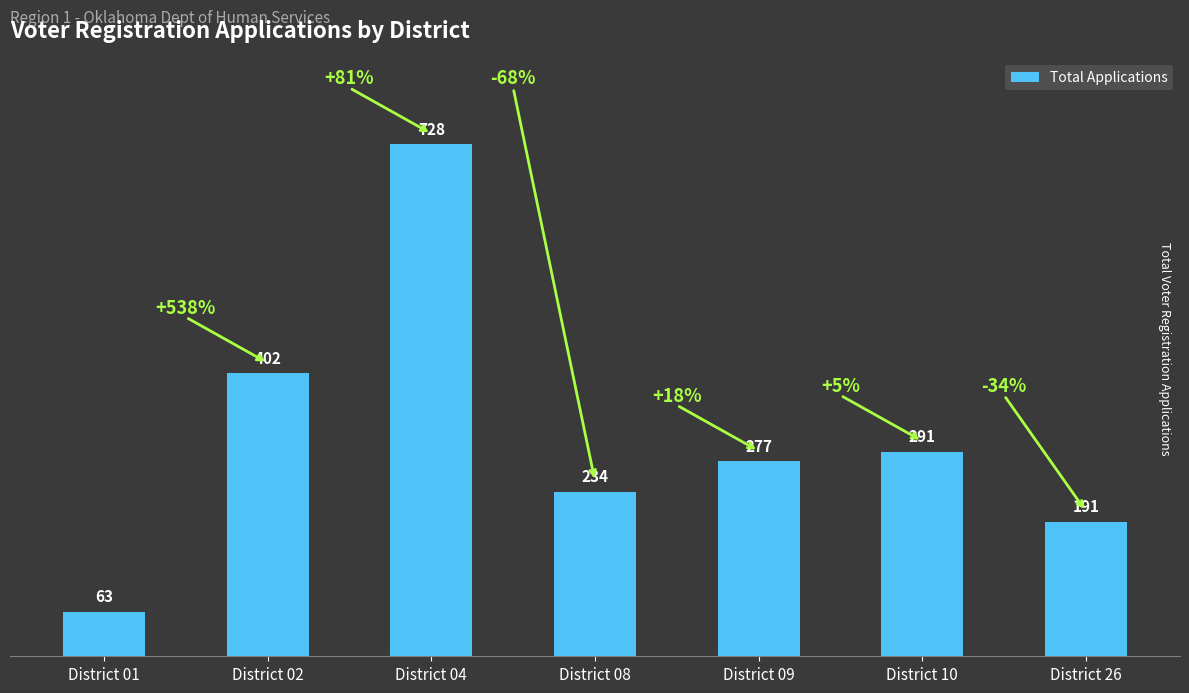

At which category does the chart reach its minimum across all series?

District 01